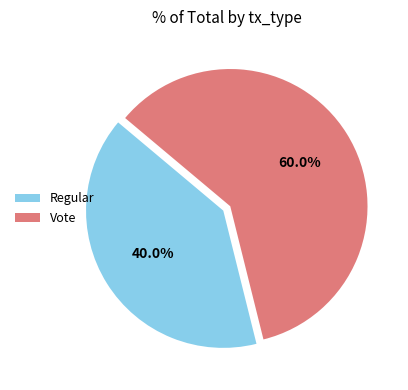

What percentage is the Regular slice, to the nearest percent?

40%